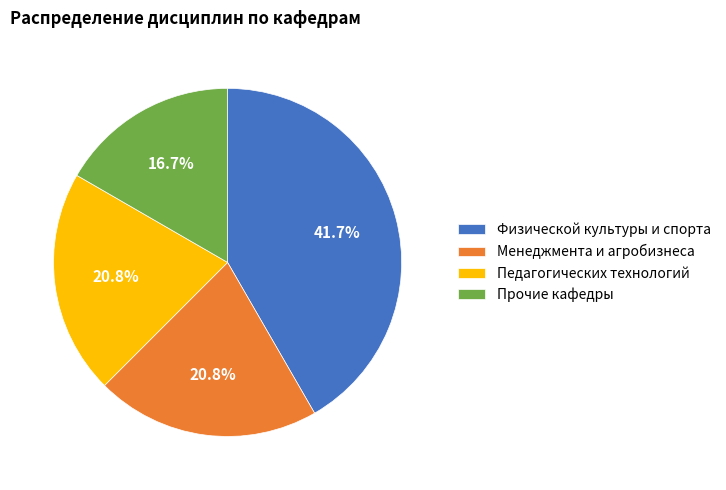

What is the total percentage of Педагогических технологий and Прочие кафедры?

37.5%